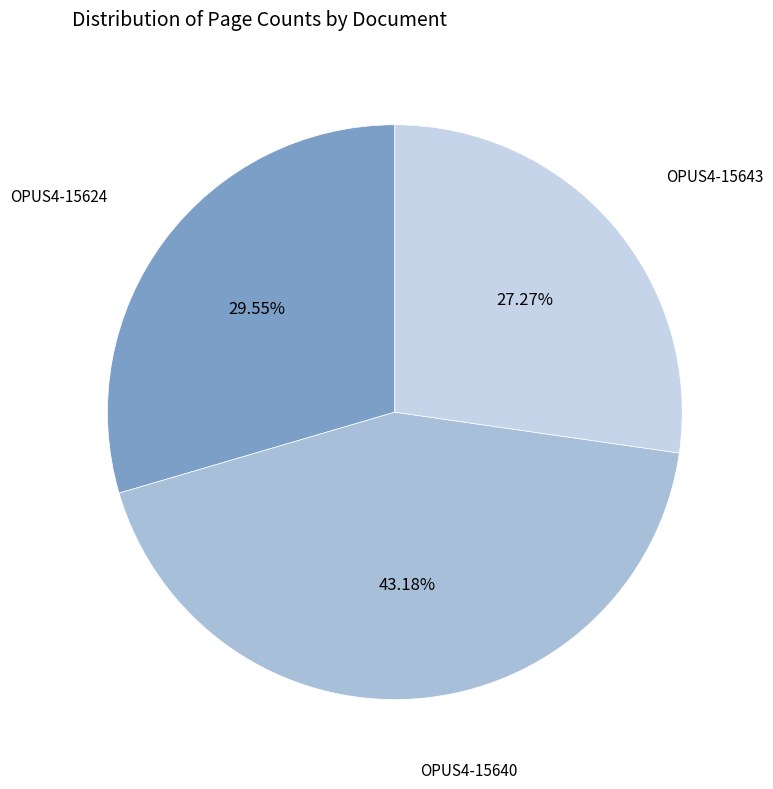

How many segments does this pie chart have?

3